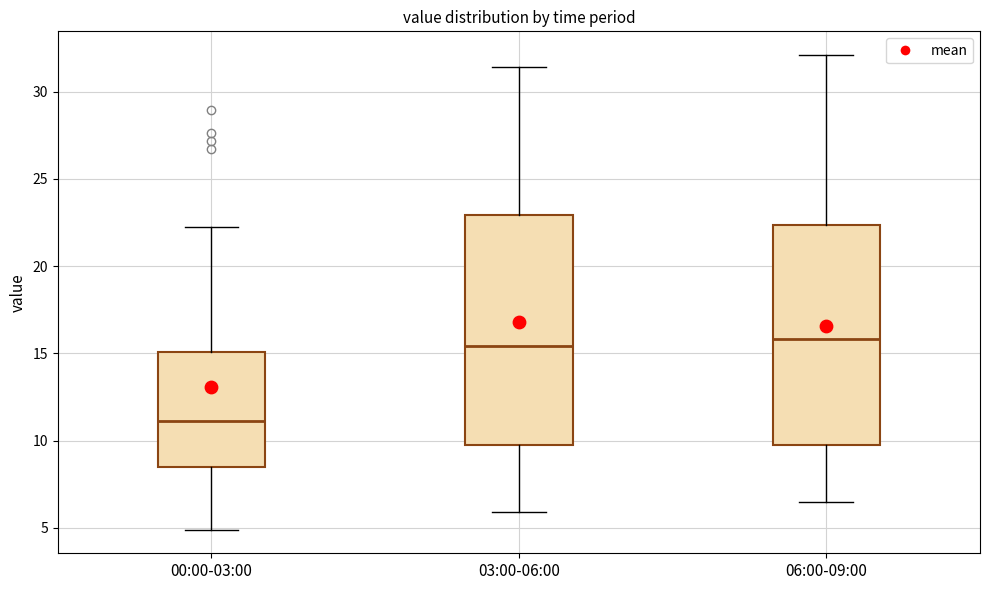

Reading left to right, read every box against the y-axis: the position of its median line, the range the box covers, and the ends of its whiskers. The values are not printed on the chart, so give them approximately, as read against the axis.

00:00-03:00: median 11.0, box 8.5 to 15.0, whiskers 5.0 to 22.0
03:00-06:00: median 15.5, box 10.0 to 23.0, whiskers 6.0 to 31.5
06:00-09:00: median 16.0, box 10.0 to 22.5, whiskers 6.5 to 32.0